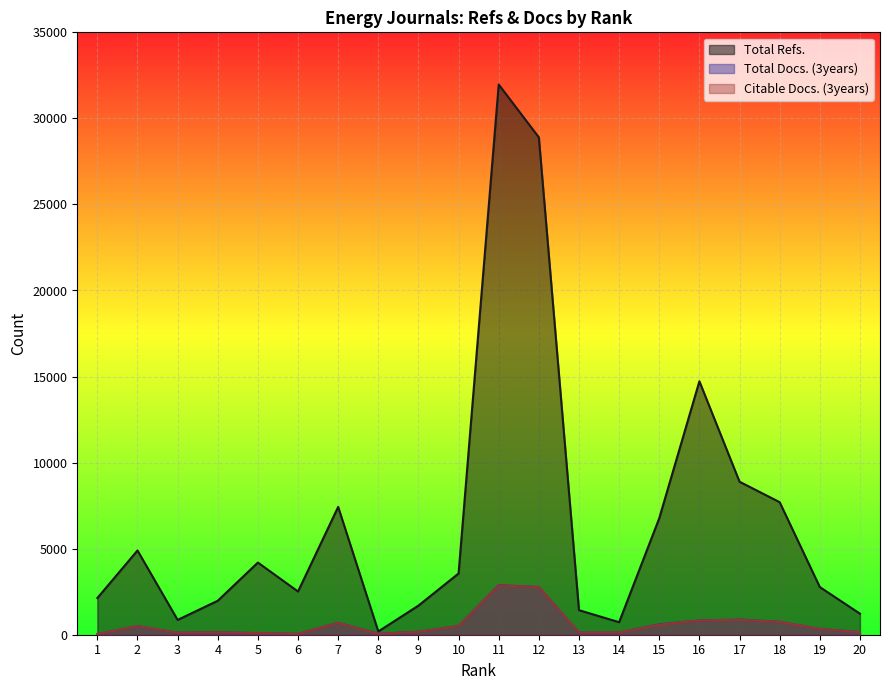

What is the sum of the Total Docs. (3years) values at 16 and 14?

957